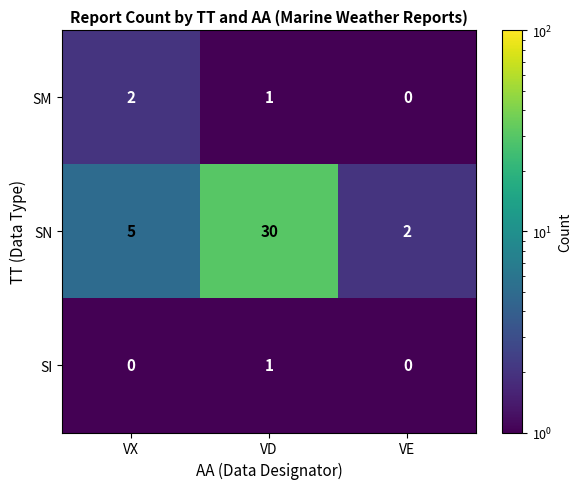

How many SN values are between 2 and 30?

3